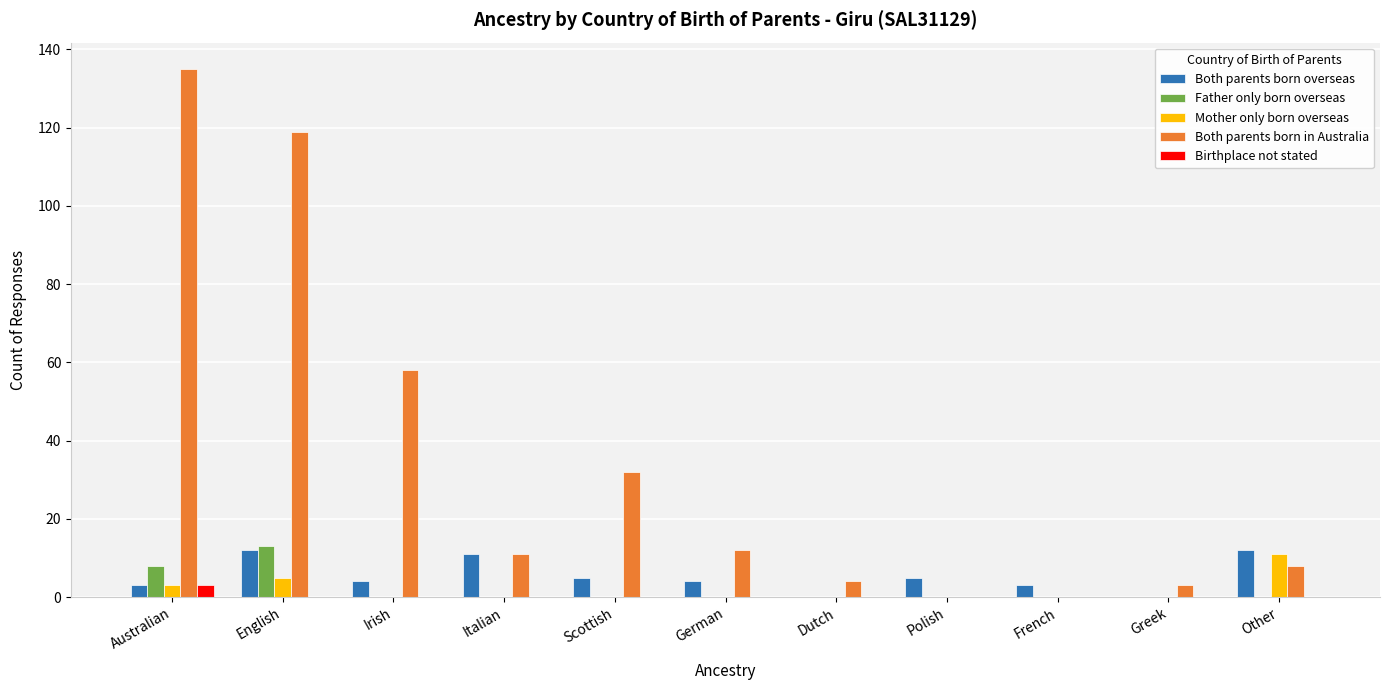

Is it true that Mother only born overseas equals 3 at Australian?

True